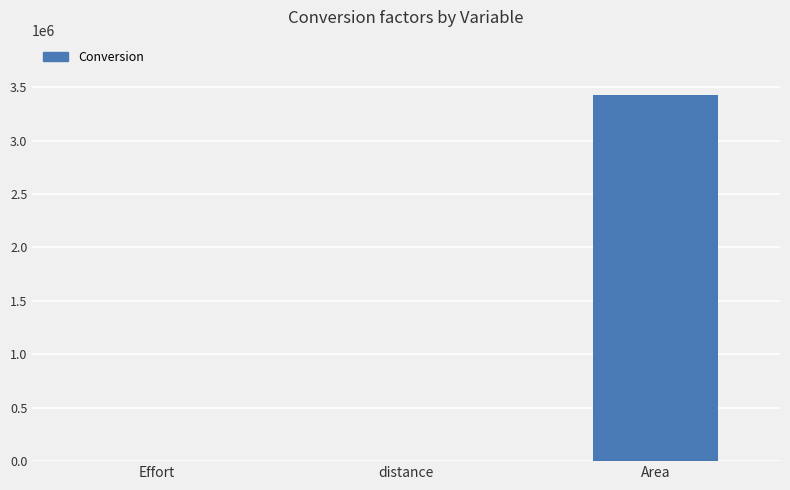

Which category has the highest value across all series?

Area